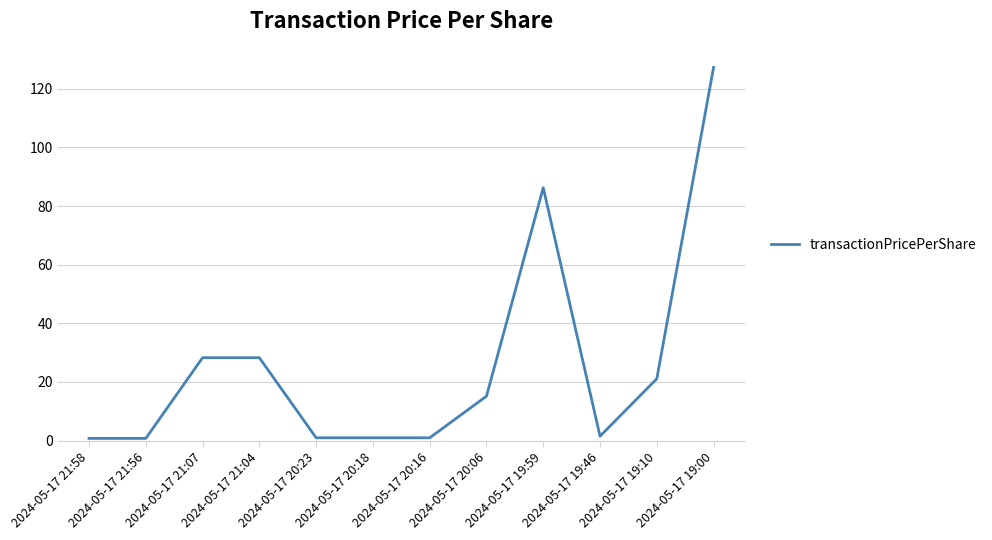

What is the change in value from 2024-05-17 19:10 to 2024-05-17 19:00?

+106.2